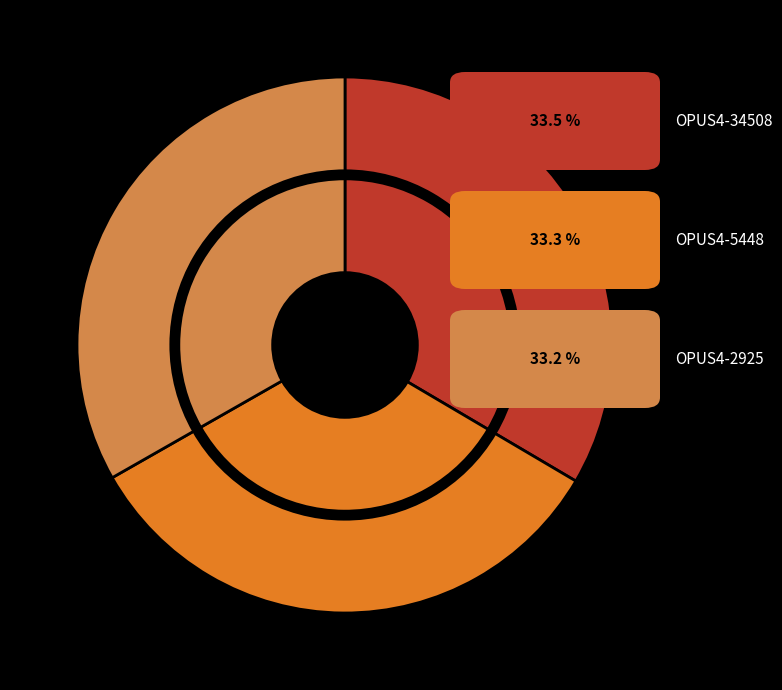

What is the largest slice in the pie chart?

OPUS4-34508